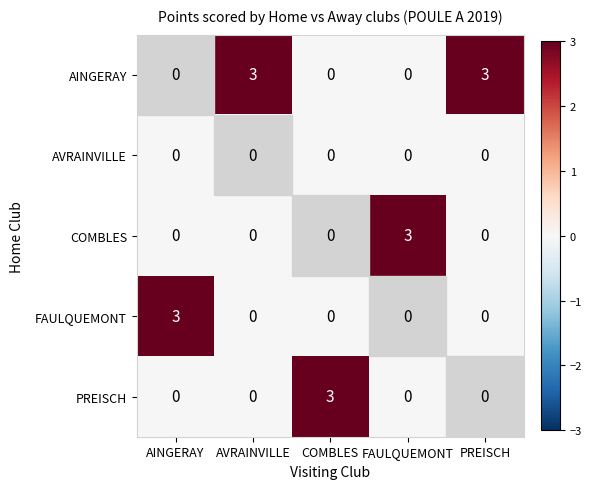

The value of FAULQUEMONT at AINGERAY is 4. True or false?

False